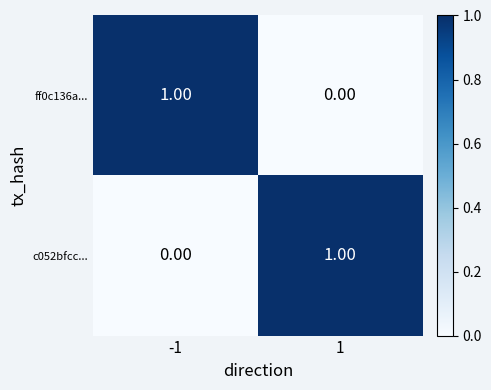

Rank the series at 1 from highest to lowest value.

c052bfcc..., ff0c136a...